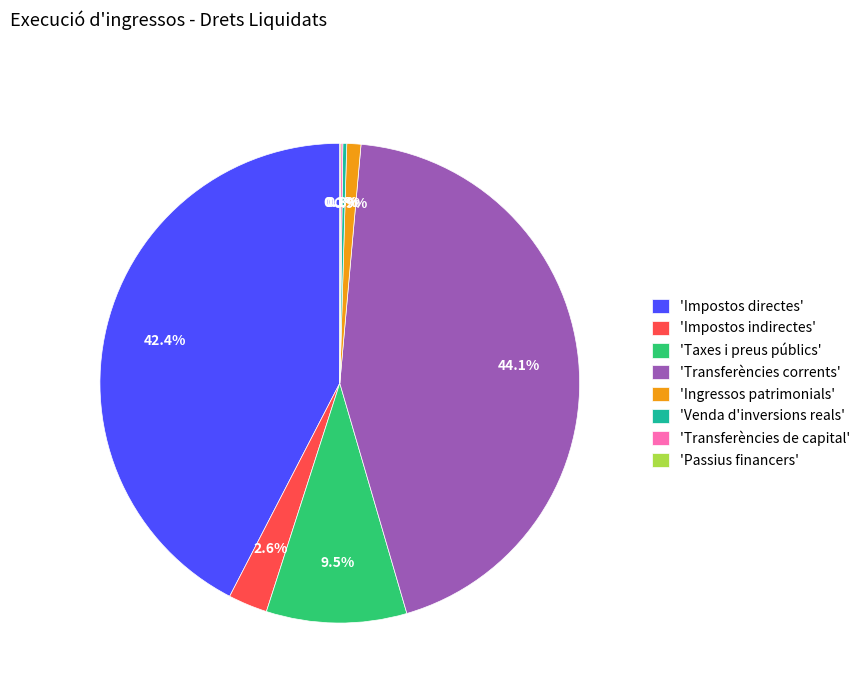

Does any single category account for the majority?

No